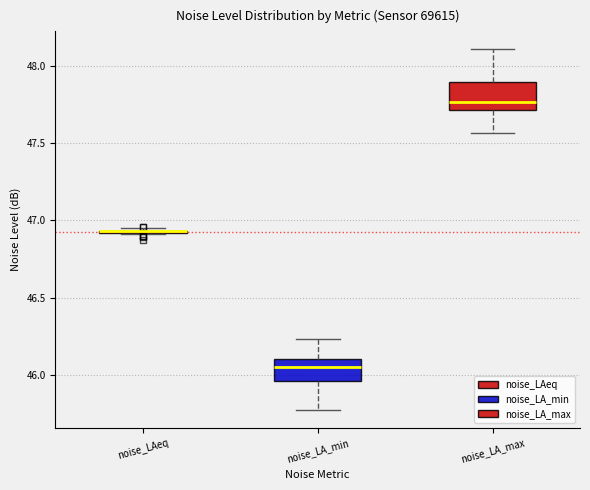

Reading left to right, read every box against the y-axis: the position of its median line, the range the box covers, and the ends of its whiskers. The values are not printed on the chart, so give them approximately, as read against the axis.

noise_LAeq: box collapsed to a line at 46.95, whiskers 46.90 to 46.95
noise_LA_min: median 46.05, box 45.95 to 46.10, whiskers 45.75 to 46.25
noise_LA_max: median 47.75, box 47.70 to 47.90, whiskers 47.55 to 48.10